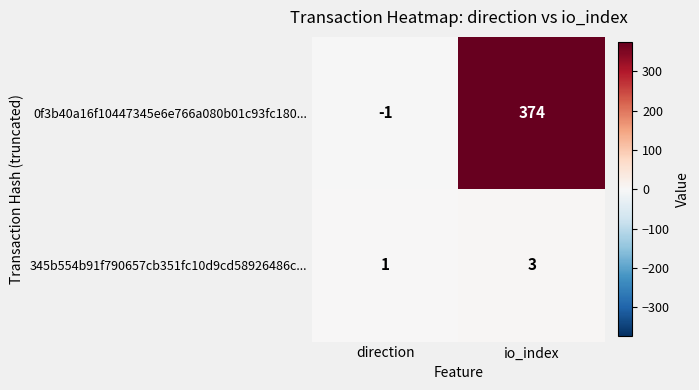

Reading right to left, list all the values displayed in this chart.

0f3b40a16f10447345e6e766a080b01c93fc180...: io_index=374	direction=-1
345b554b91f790657cb351fc10d9cd58926486c...: io_index=3	direction=1